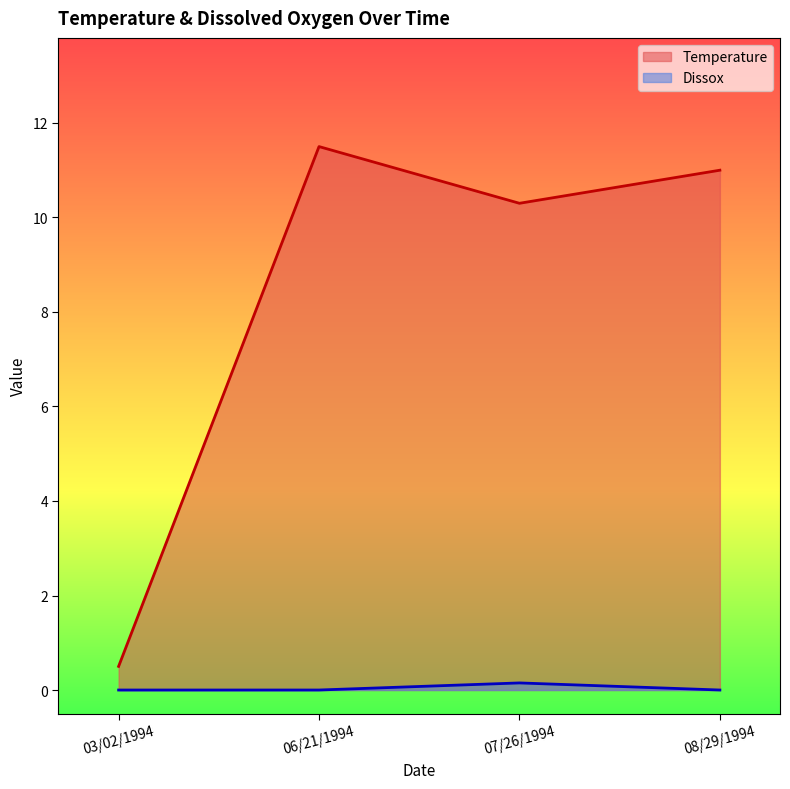

What is the sum of the Temperature values at 08/29/1994 and 03/02/1994?

11.5